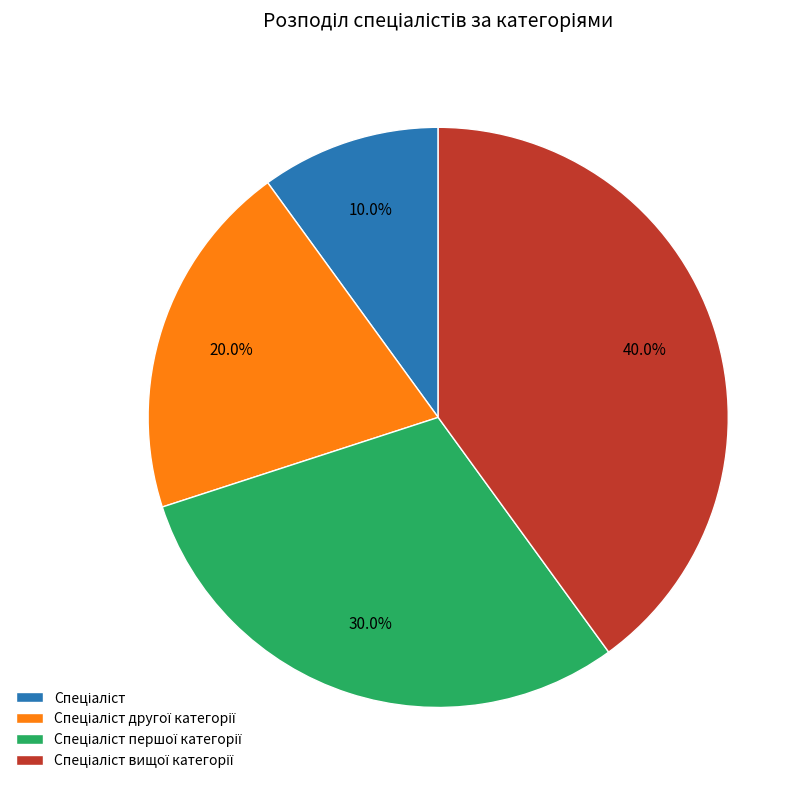

Does any single category account for the majority?

No